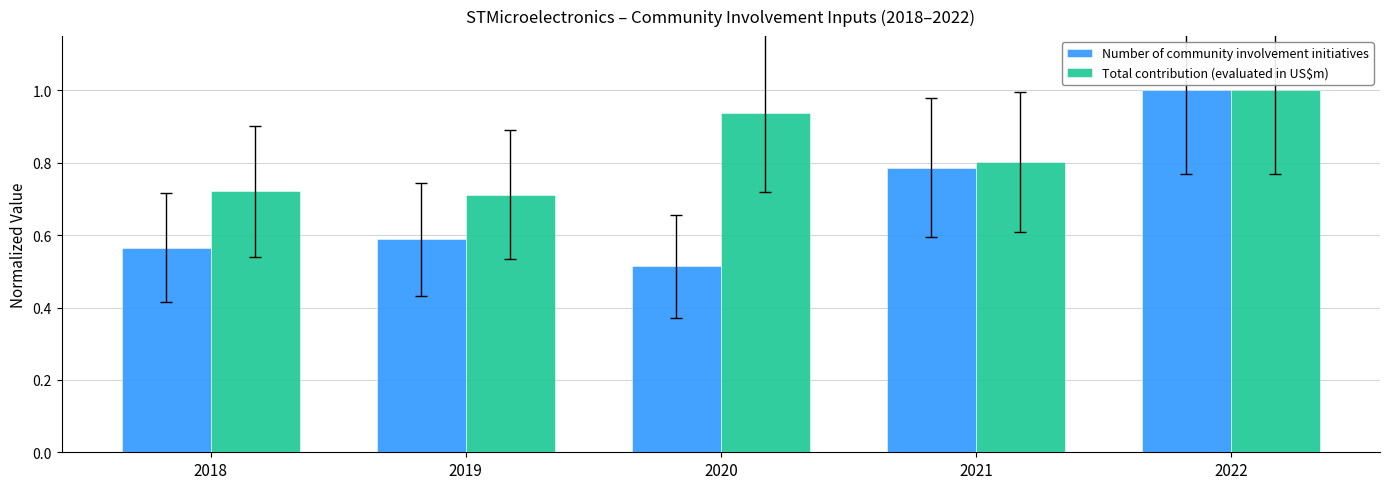

Rank the series at 2020 from lowest to highest value.

Number of community involvement initiatives, Total contribution (evaluated in US$m)